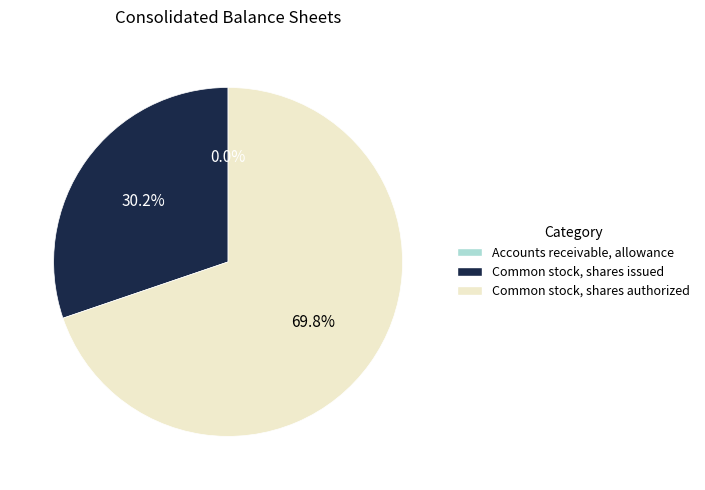

What percentage do Common stock, shares authorized and Common stock, shares issued together represent?

100.0%